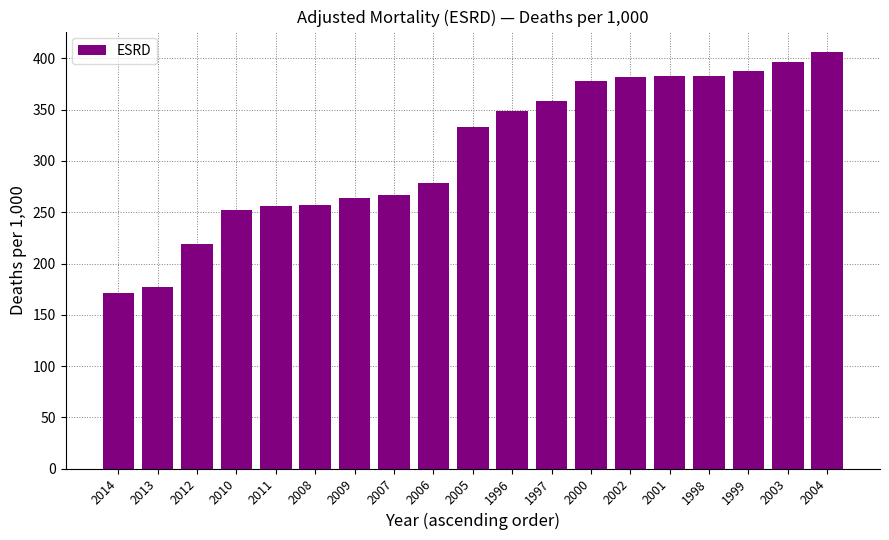

What is the approximate value at 2008?

256.9